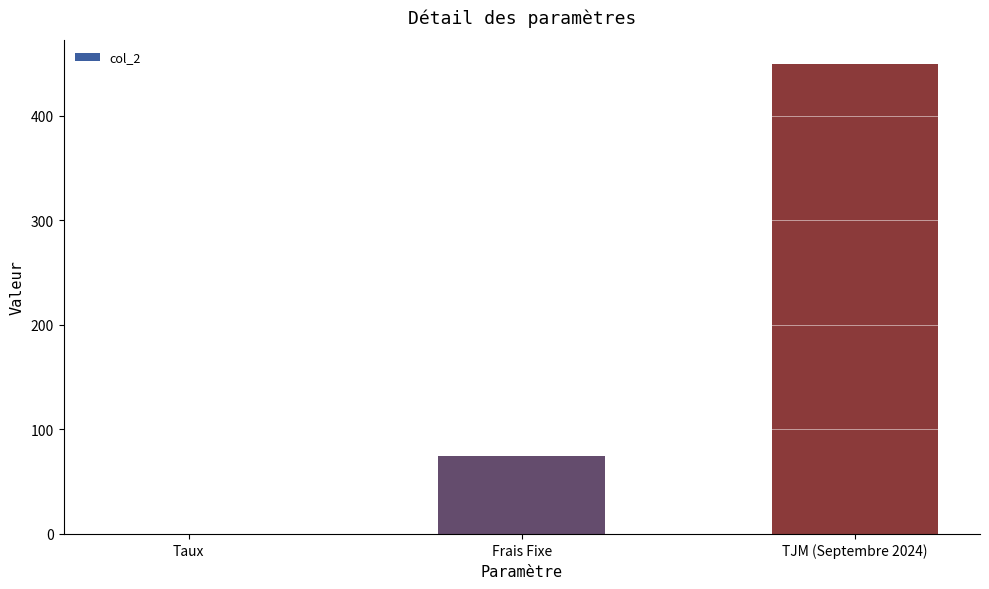

What is the sum of the values at Taux and TJM (Septembre 2024)?

450.1